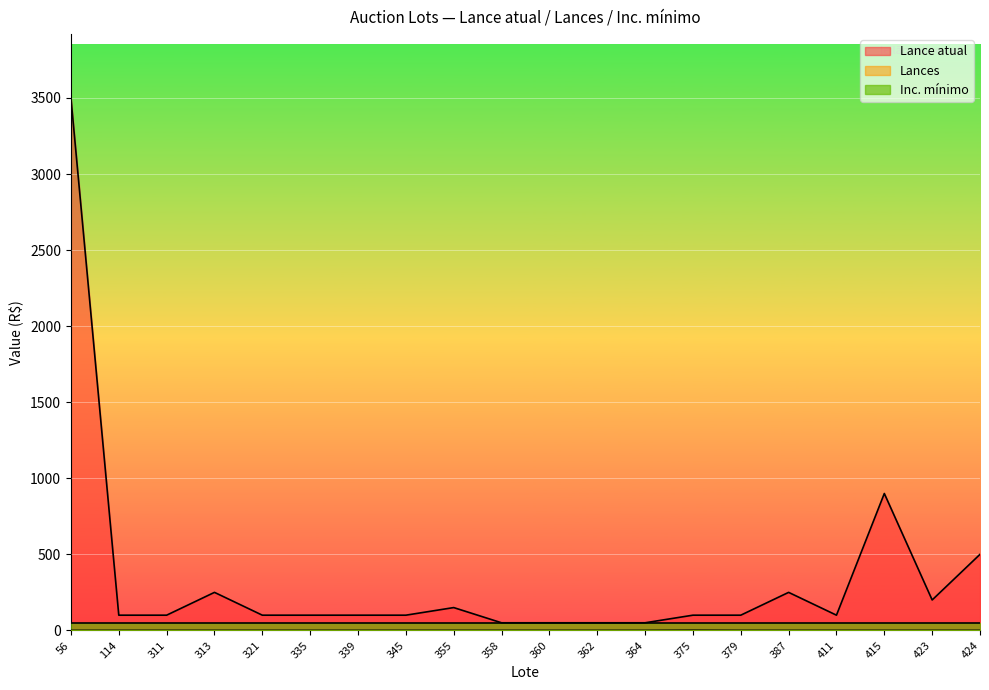

The value of Lances at 313 is 1. True or false?

False